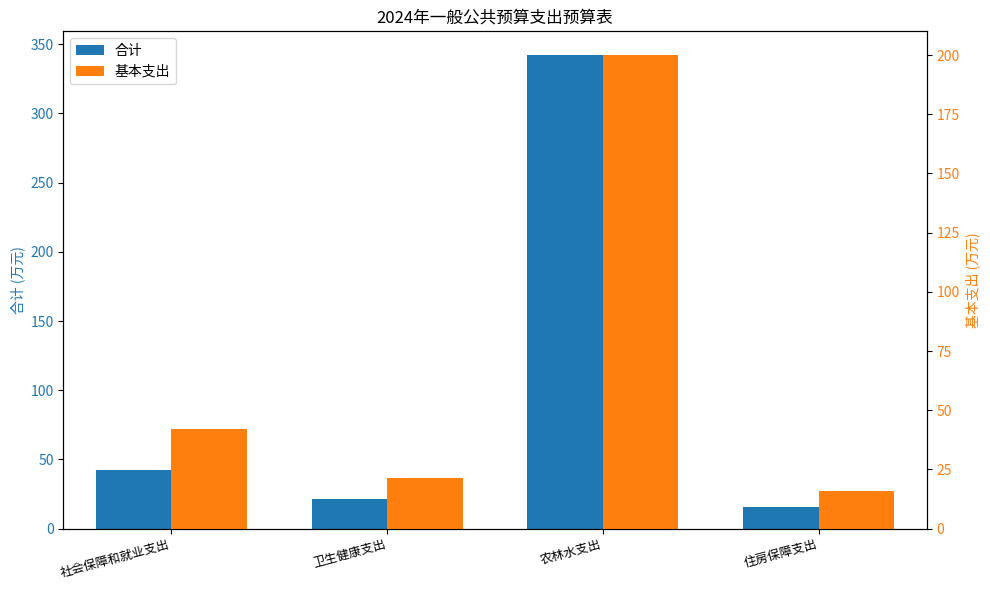

What is the label of the 2nd bar from the right?

农林水支出